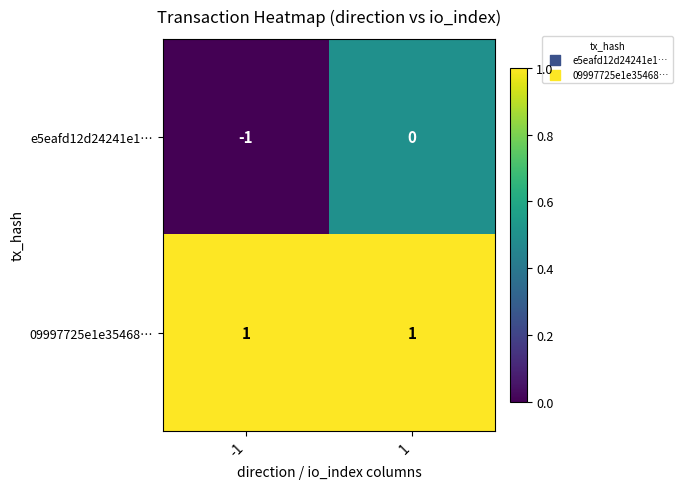

Count the number of categories in the chart.

2